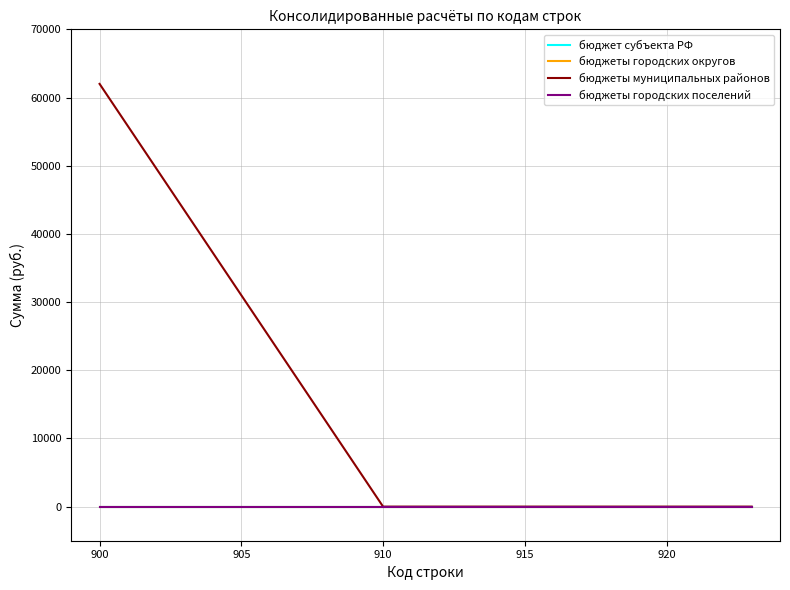

Is this an area chart (filled region under the line)?

No